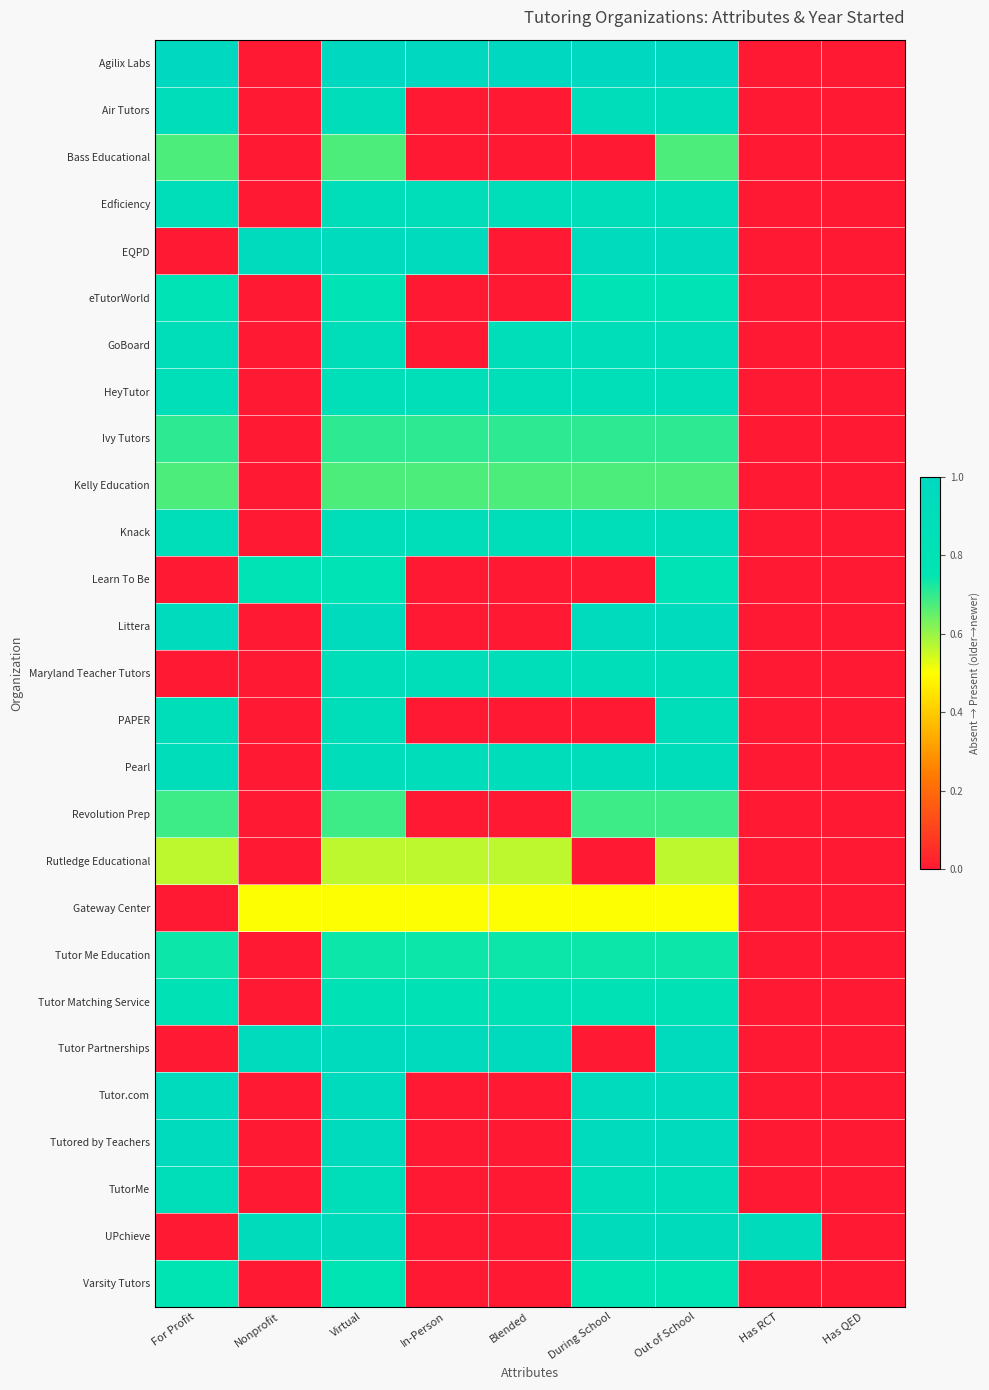

Reading left to right, what are all the values shown in this chart?

Agilix Labs: For Profit=1.0	Nonprofit=0.0	Virtual=1.0	In-Person=1.0	Blended=1.0	During School=1.0	Out of School=1.0	Has RCT=0.0	Has QED=0.0
Air Tutors: For Profit=0.9	Nonprofit=0.0	Virtual=0.9	In-Person=0.0	Blended=0.0	During School=0.9	Out of School=0.9	Has RCT=0.0	Has QED=0.0
Bass Educational: For Profit=0.7	Nonprofit=0.0	Virtual=0.7	In-Person=0.0	Blended=0.0	During School=0.0	Out of School=0.7	Has RCT=0.0	Has QED=0.0
Edficiency: For Profit=0.9	Nonprofit=0.0	Virtual=0.9	In-Person=0.9	Blended=0.9	During School=0.9	Out of School=0.9	Has RCT=0.0	Has QED=0.0
EQPD: For Profit=0.0	Nonprofit=1.0	Virtual=1.0	In-Person=1.0	Blended=0.0	During School=1.0	Out of School=1.0	Has RCT=0.0	Has QED=0.0
eTutorWorld: For Profit=0.8	Nonprofit=0.0	Virtual=0.8	In-Person=0.0	Blended=0.0	During School=0.8	Out of School=0.8	Has RCT=0.0	Has QED=0.0
GoBoard: For Profit=0.9	Nonprofit=0.0	Virtual=0.9	In-Person=0.0	Blended=0.9	During School=0.9	Out of School=0.9	Has RCT=0.0	Has QED=0.0
HeyTutor: For Profit=0.9	Nonprofit=0.0	Virtual=0.9	In-Person=0.9	Blended=0.9	During School=0.9	Out of School=0.9	Has RCT=0.0	Has QED=0.0
Ivy Tutors: For Profit=0.7	Nonprofit=0.0	Virtual=0.7	In-Person=0.7	Blended=0.7	During School=0.7	Out of School=0.7	Has RCT=0.0	Has QED=0.0
Kelly Education: For Profit=0.7	Nonprofit=0.0	Virtual=0.7	In-Person=0.7	Blended=0.7	During School=0.7	Out of School=0.7	Has RCT=0.0	Has QED=0.0
Knack: For Profit=0.9	Nonprofit=0.0	Virtual=0.9	In-Person=0.9	Blended=0.9	During School=0.9	Out of School=0.9	Has RCT=0.0	Has QED=0.0
Learn To Be: For Profit=0.0	Nonprofit=0.8	Virtual=0.8	In-Person=0.0	Blended=0.0	During School=0.0	Out of School=0.8	Has RCT=0.0	Has QED=0.0
Littera: For Profit=1.0	Nonprofit=0.0	Virtual=1.0	In-Person=0.0	Blended=0.0	During School=1.0	Out of School=1.0	Has RCT=0.0	Has QED=0.0
Maryland Teacher Tutors: For Profit=0.0	Nonprofit=0.0	Virtual=0.9	In-Person=0.9	Blended=0.9	During School=0.9	Out of School=0.9	Has RCT=0.0	Has QED=0.0
PAPER: For Profit=0.9	Nonprofit=0.0	Virtual=0.9	In-Person=0.0	Blended=0.0	During School=0.0	Out of School=0.9	Has RCT=0.0	Has QED=0.0
Pearl: For Profit=0.9	Nonprofit=0.0	Virtual=0.9	In-Person=0.9	Blended=0.9	During School=0.9	Out of School=0.9	Has RCT=0.0	Has QED=0.0
Revolution Prep: For Profit=0.7	Nonprofit=0.0	Virtual=0.7	In-Person=0.0	Blended=0.0	During School=0.7	Out of School=0.7	Has RCT=0.0	Has QED=0.0
Rutledge Educational: For Profit=0.6	Nonprofit=0.0	Virtual=0.6	In-Person=0.6	Blended=0.6	During School=0.0	Out of School=0.6	Has RCT=0.0	Has QED=0.0
Gateway Center: For Profit=0.0	Nonprofit=0.5	Virtual=0.5	In-Person=0.5	Blended=0.5	During School=0.5	Out of School=0.5	Has RCT=0.0	Has QED=0.0
Tutor Me Education: For Profit=0.7	Nonprofit=0.0	Virtual=0.7	In-Person=0.7	Blended=0.7	During School=0.7	Out of School=0.7	Has RCT=0.0	Has QED=0.0
Tutor Matching Service: For Profit=0.8	Nonprofit=0.0	Virtual=0.8	In-Person=0.8	Blended=0.8	During School=0.8	Out of School=0.8	Has RCT=0.0	Has QED=0.0
Tutor Partnerships: For Profit=0.0	Nonprofit=1.0	Virtual=1.0	In-Person=1.0	Blended=1.0	During School=0.0	Out of School=1.0	Has RCT=0.0	Has QED=0.0
Tutor.com: For Profit=1.0	Nonprofit=0.0	Virtual=1.0	In-Person=0.0	Blended=0.0	During School=1.0	Out of School=1.0	Has RCT=0.0	Has QED=0.0
Tutored by Teachers: For Profit=1.0	Nonprofit=0.0	Virtual=1.0	In-Person=0.0	Blended=0.0	During School=1.0	Out of School=1.0	Has RCT=0.0	Has QED=0.0
TutorMe: For Profit=0.9	Nonprofit=0.0	Virtual=0.9	In-Person=0.0	Blended=0.0	During School=0.9	Out of School=0.9	Has RCT=0.0	Has QED=0.0
UPchieve: For Profit=0.0	Nonprofit=0.9	Virtual=0.9	In-Person=0.0	Blended=0.0	During School=0.9	Out of School=0.9	Has RCT=0.9	Has QED=0.0
Varsity Tutors: For Profit=0.8	Nonprofit=0.0	Virtual=0.8	In-Person=0.0	Blended=0.0	During School=0.8	Out of School=0.8	Has RCT=0.0	Has QED=0.0